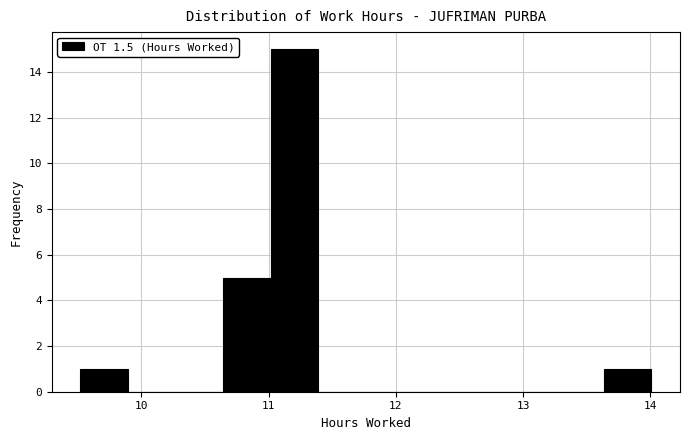

Around what value on the x-axis is the tallest bar? Give the approximate position of its centre, as read against the axis.

11.2